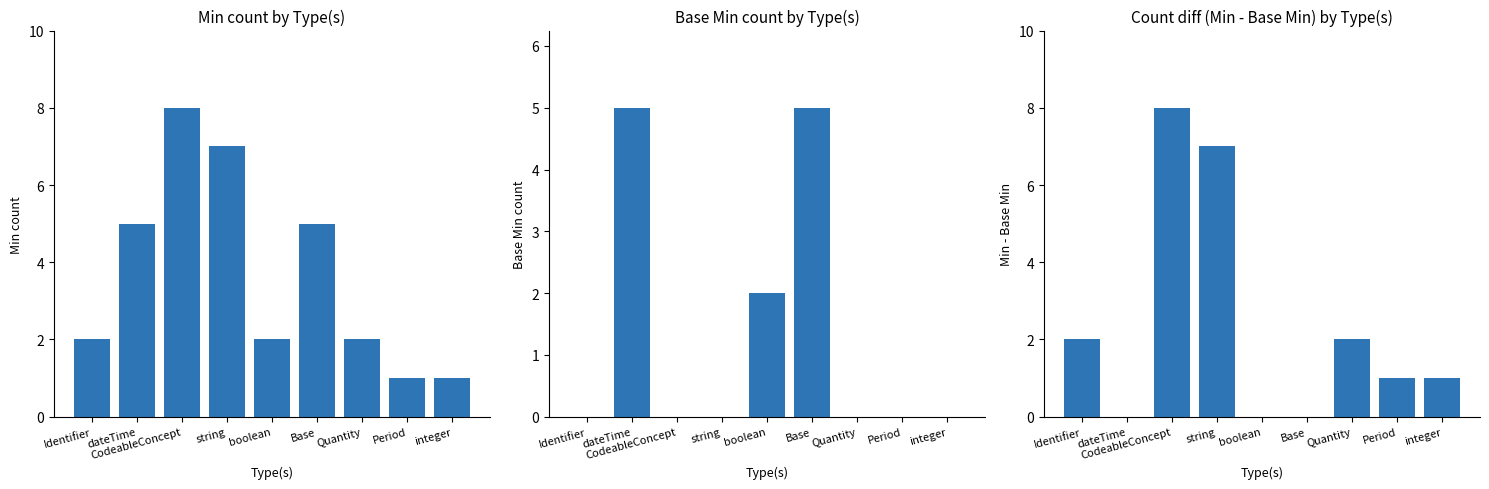

Which series changed the most between Base and integer?

Base Min count